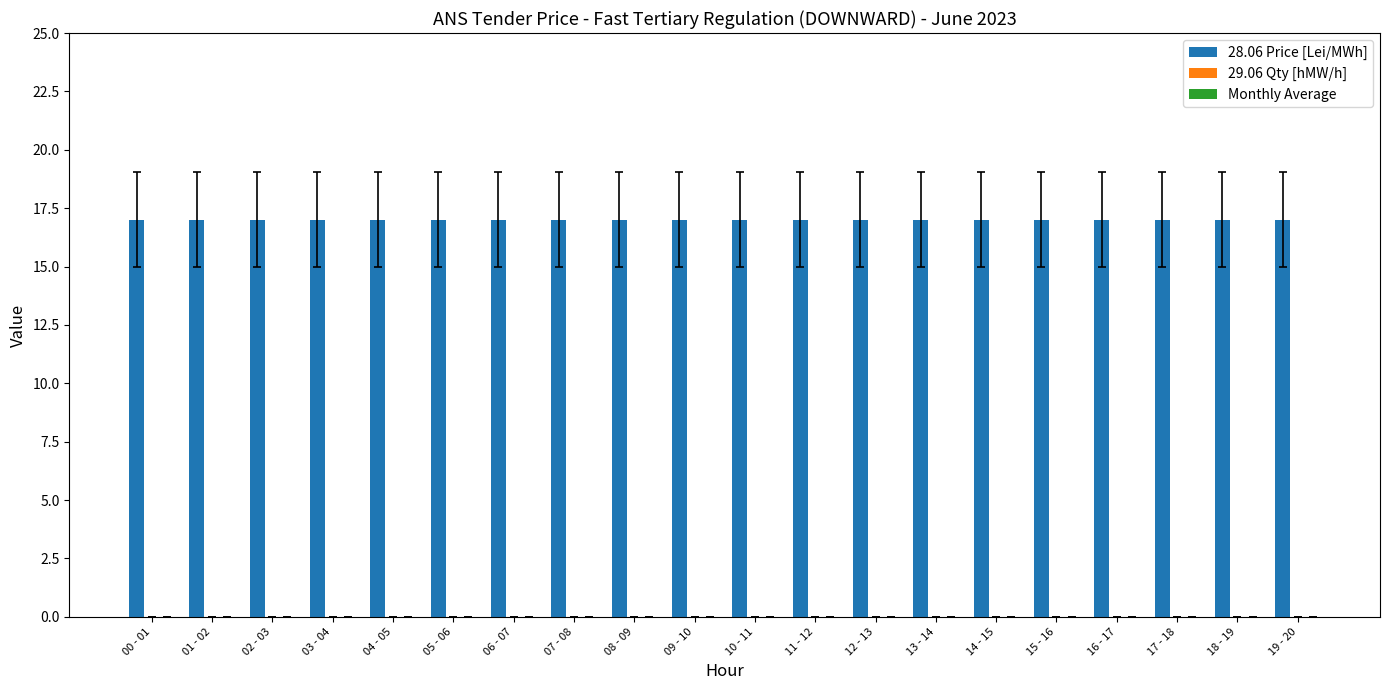

What position from the left is 15 - 16?

16